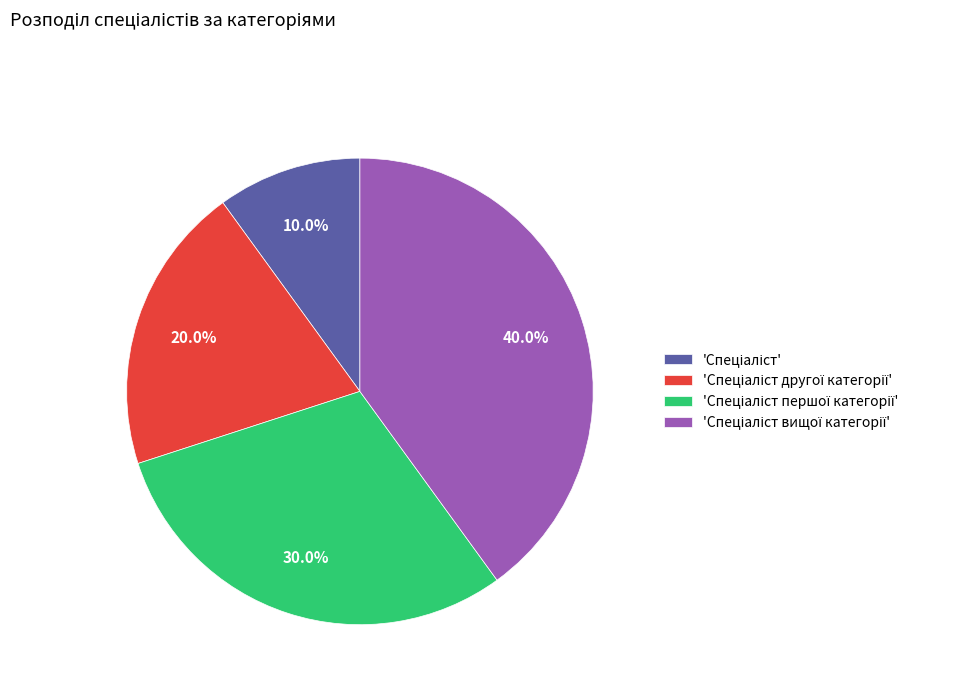

To the nearest percent, what is the difference between the largest and smallest slice percentages?

30%